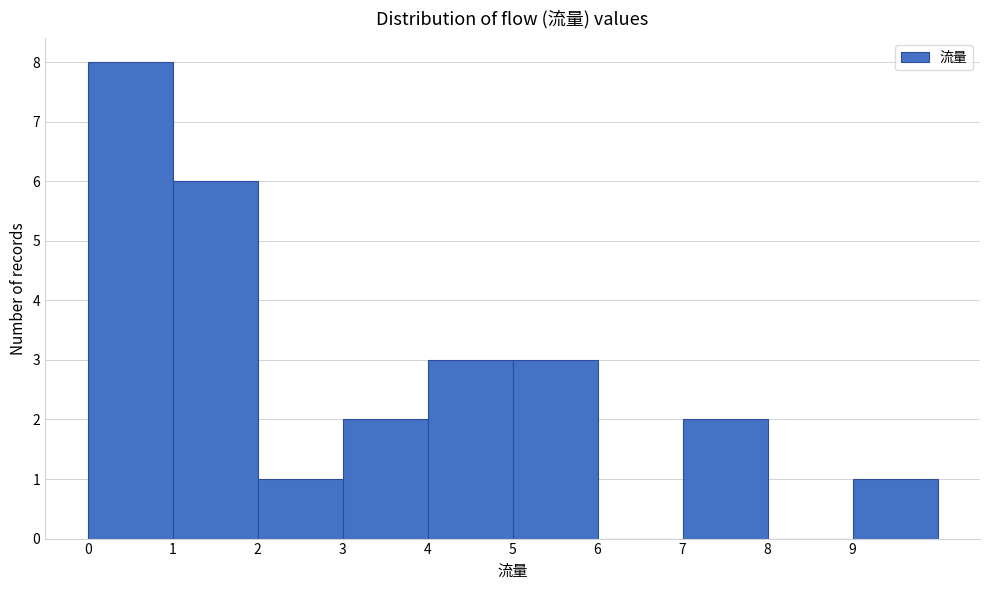

What is the height of the bar covering 2 to 3 on the x-axis? The values are not printed on the chart, so give them approximately, as read against the axis.

1